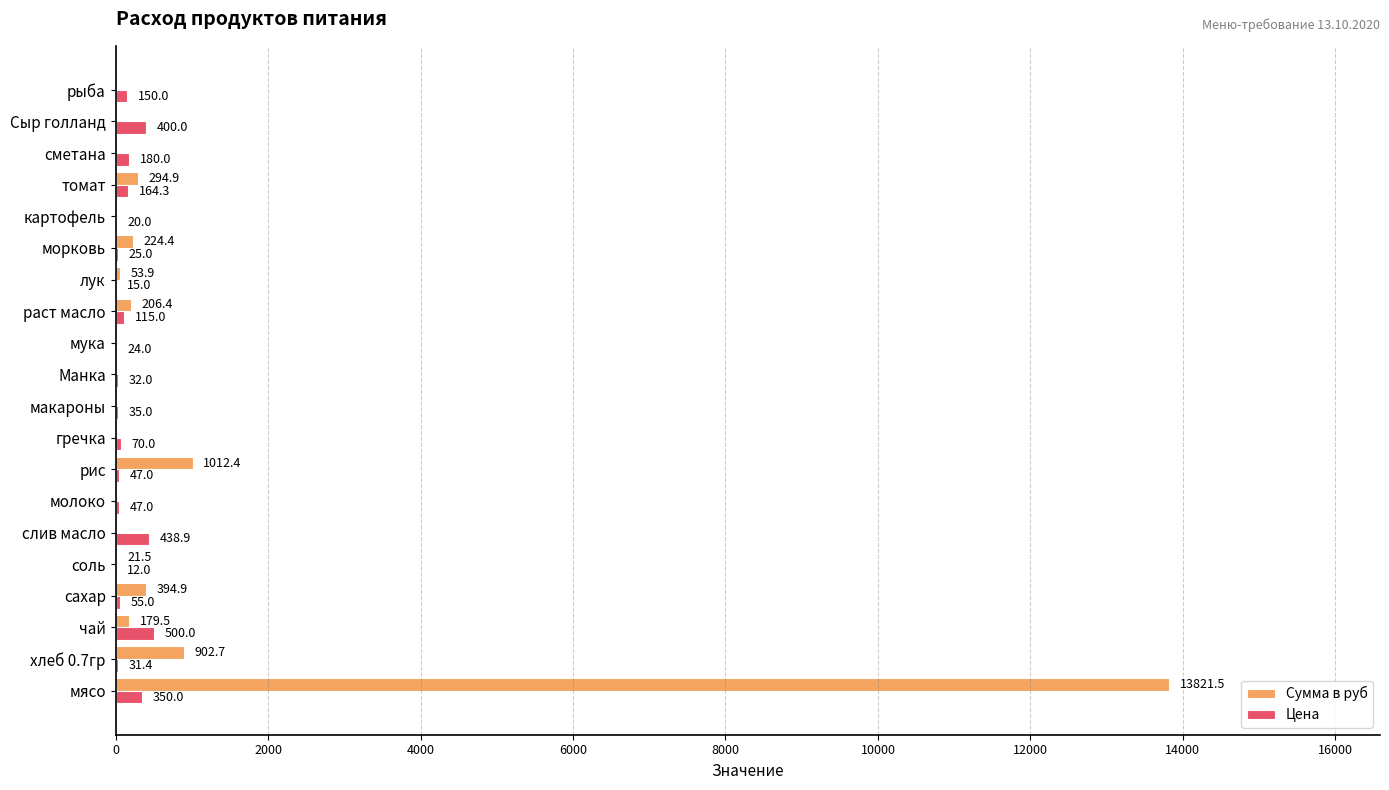

Is it true that Цена equals 47.0 at рис?

True